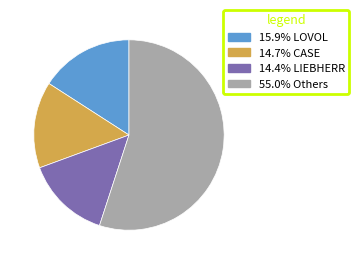

How many segments does this pie chart have?

4